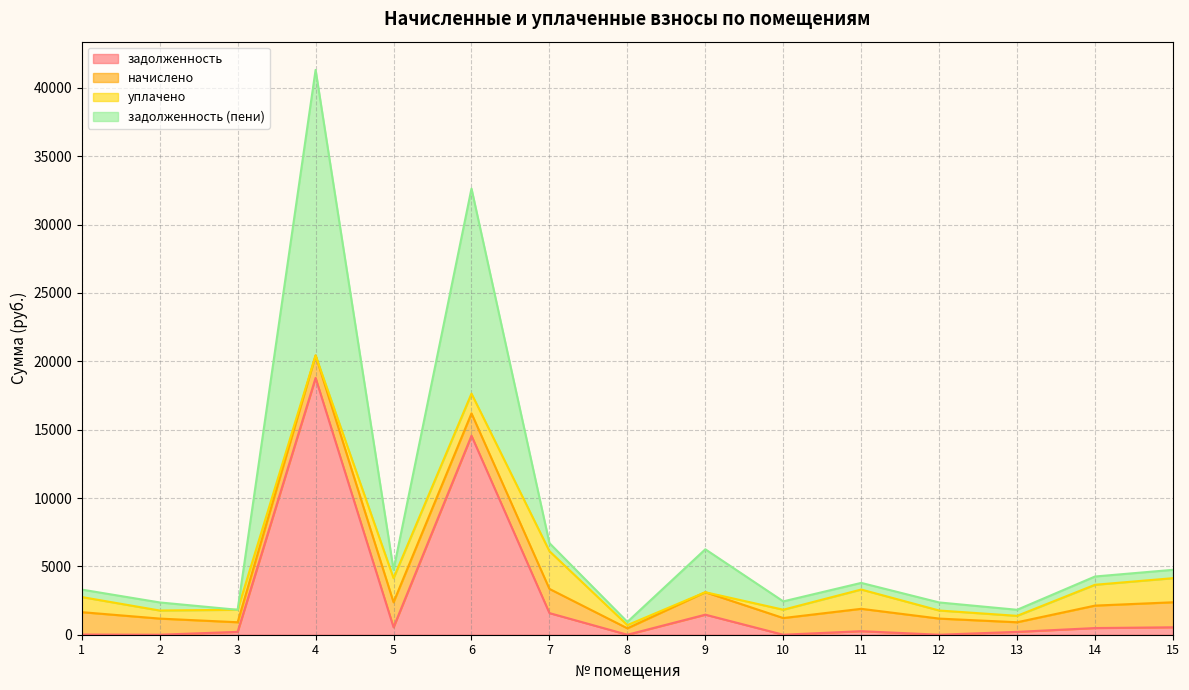

What is the maximum value for задолженность?

18787.6